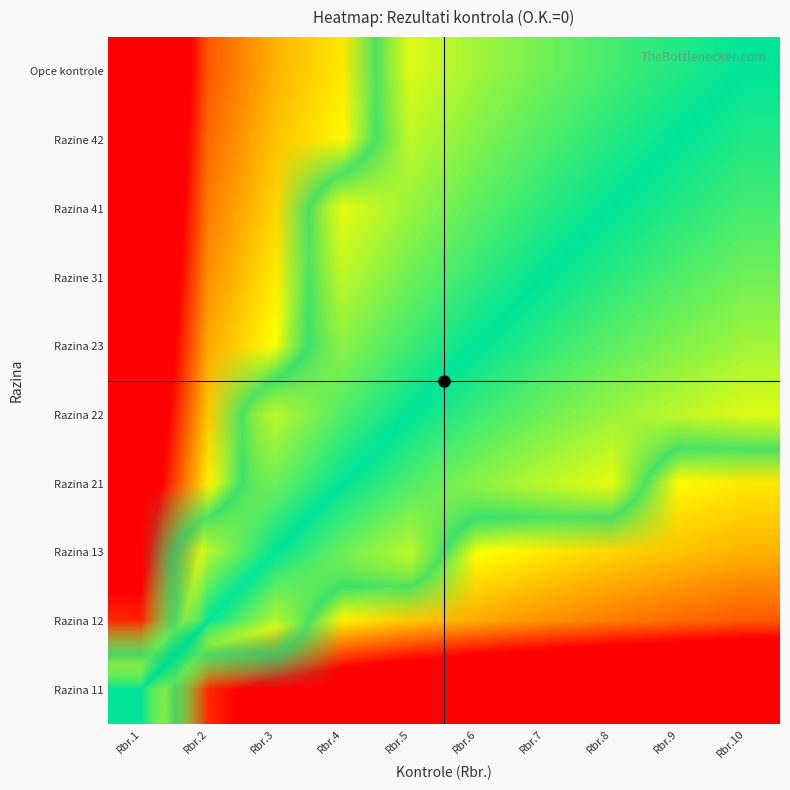

Which label corresponds to the largest value in the chart?

Rbr.5